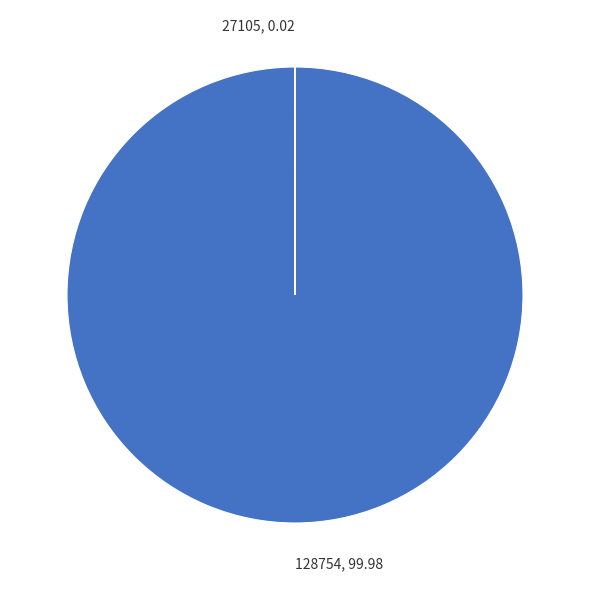

Is it true that 128754 is 100% of the pie?

True